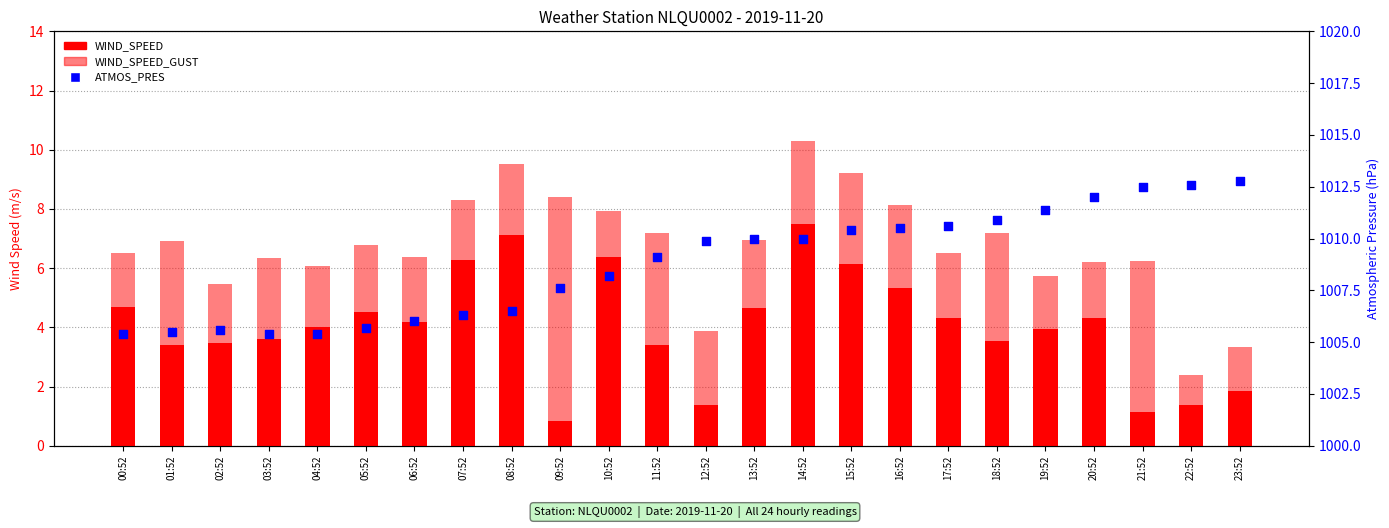

Is the value of ATMOS_PRES at 22:52 greater than the value of WIND_SPEED_GUST at 18:52?

Yes